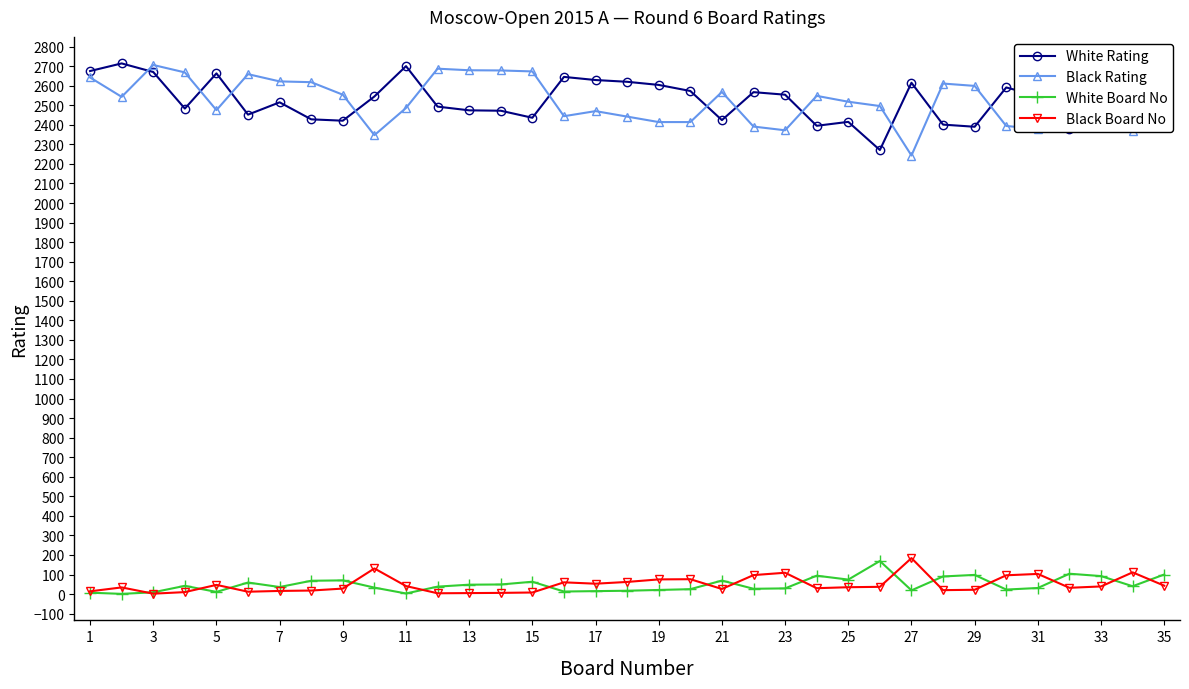

True or false: White Board No and Black Rating intersect in this chart.

False